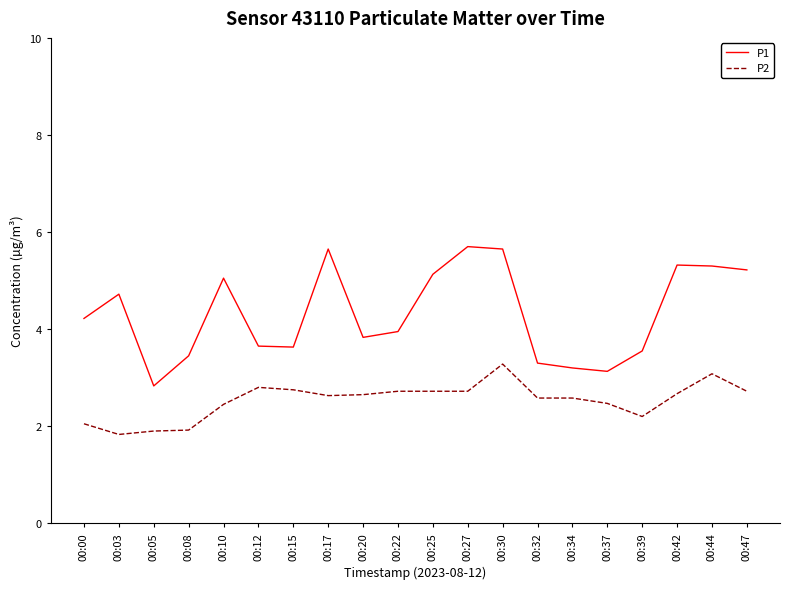

What is the smallest value displayed?

1.8